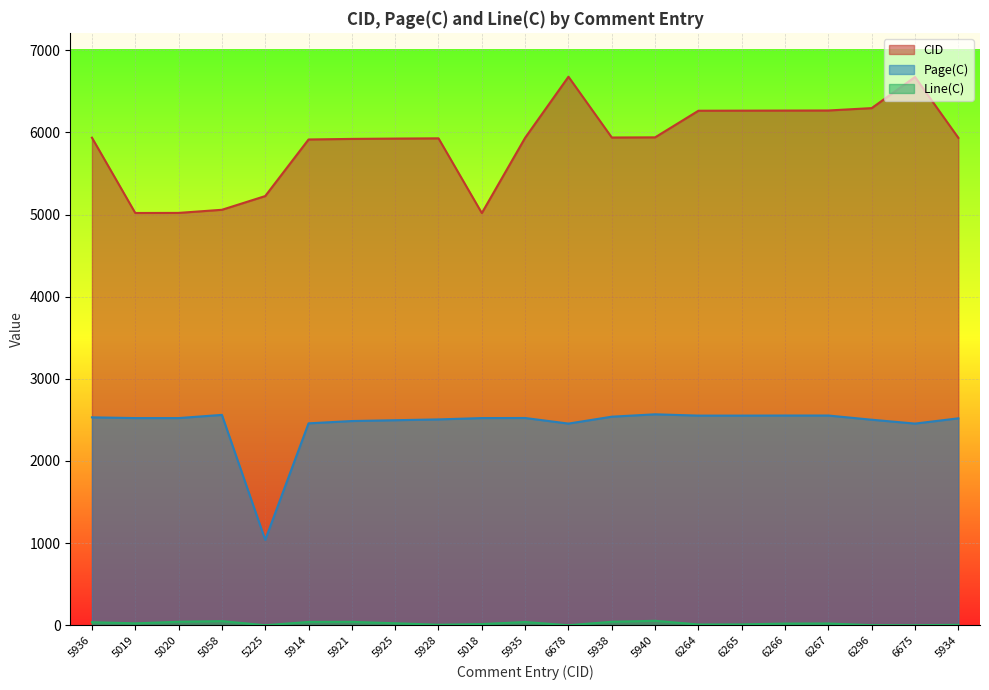

How many interior local peaks does the Page(C) series have?

3